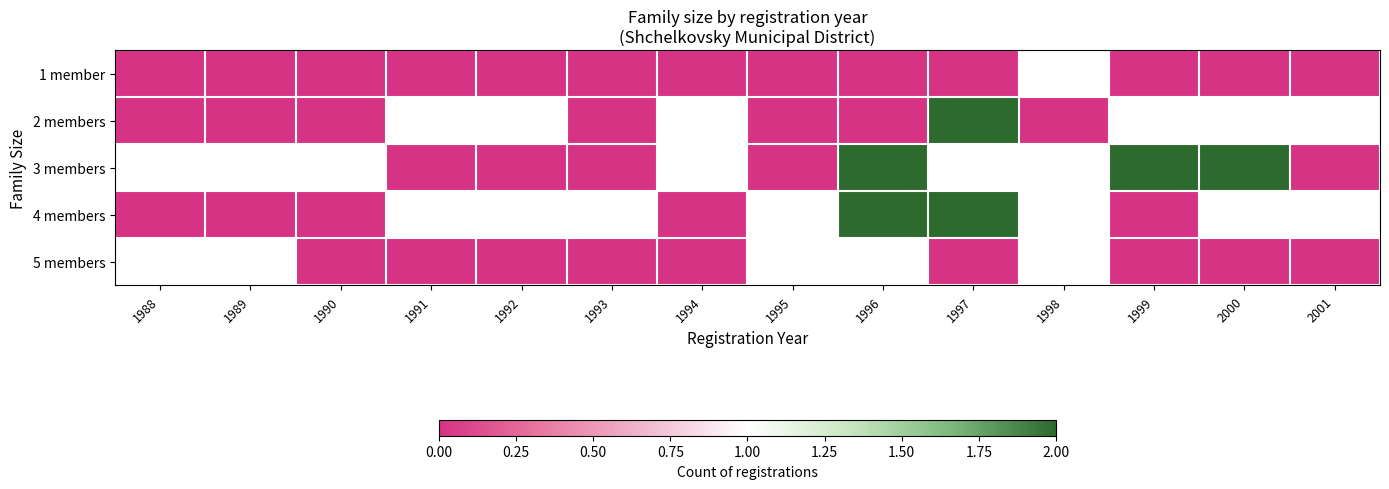

What is the difference between the highest and lowest values at 2001?

1